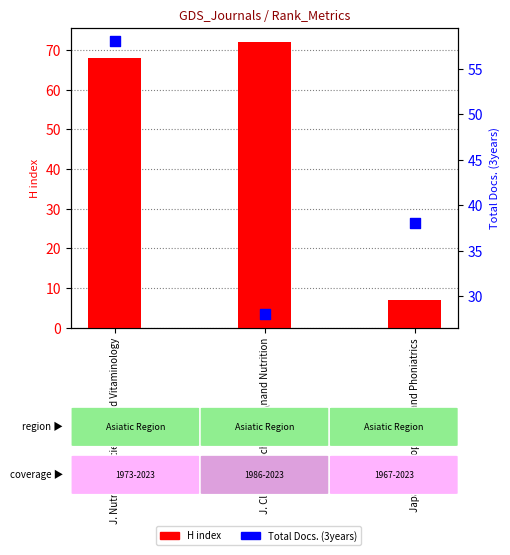

At how many categories does at least one series exceed 17?

3